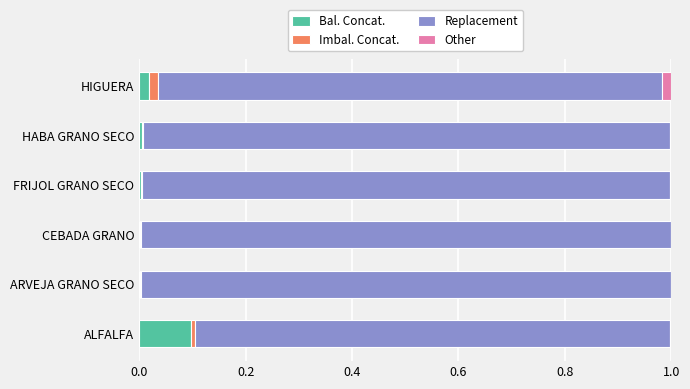

Count the number of categories in the chart.

6